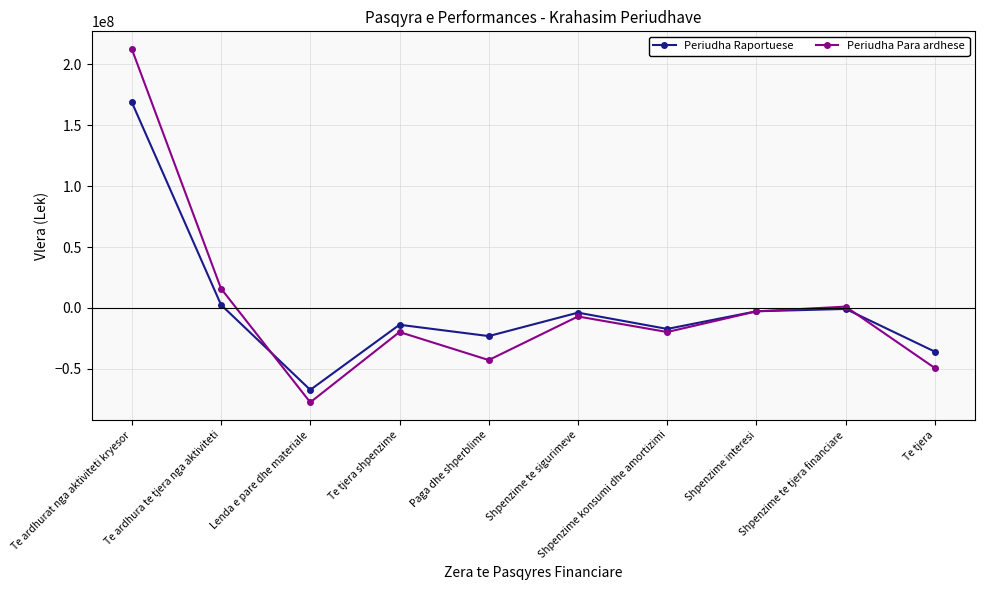

Which series ends up on top after the final intersection of Periudha Raportuese and Periudha Para ardhese?

Periudha Raportuese